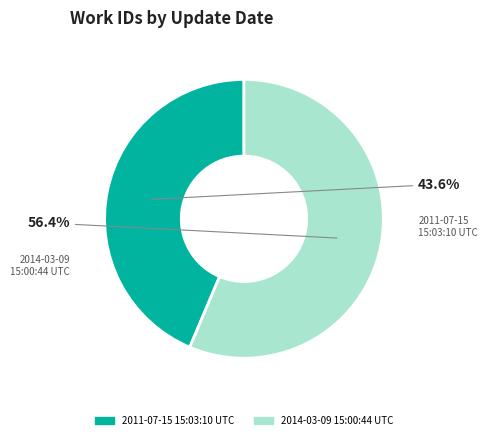

What is the smallest slice in the pie chart?

2011-07-15 15:03:10 UTC